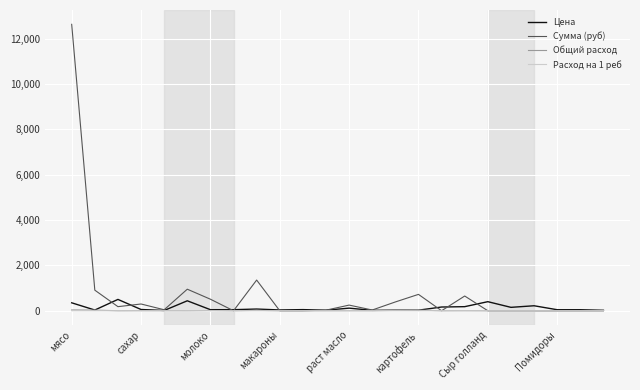

Which series has the largest range (max minus min)?

Сумма (руб)